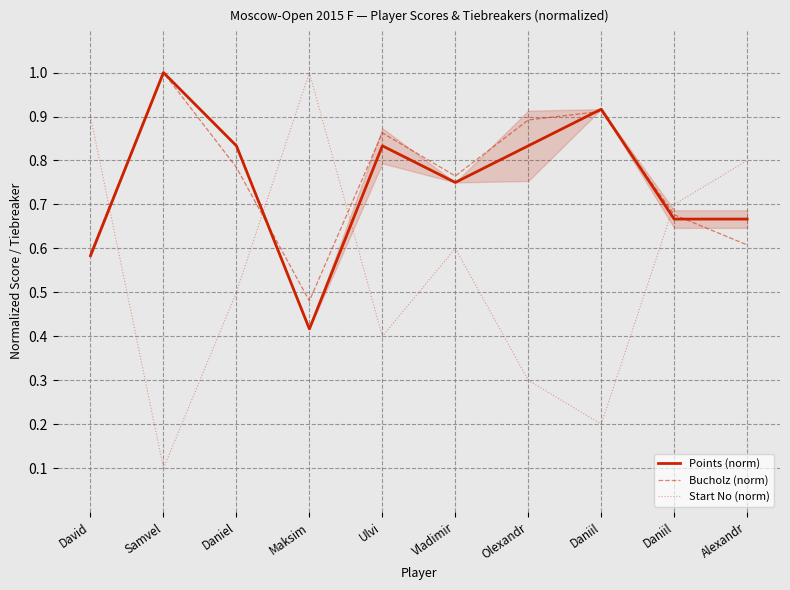

Which series ends up on top after the final intersection of Points (norm) and Start No (norm)?

Start No (norm)